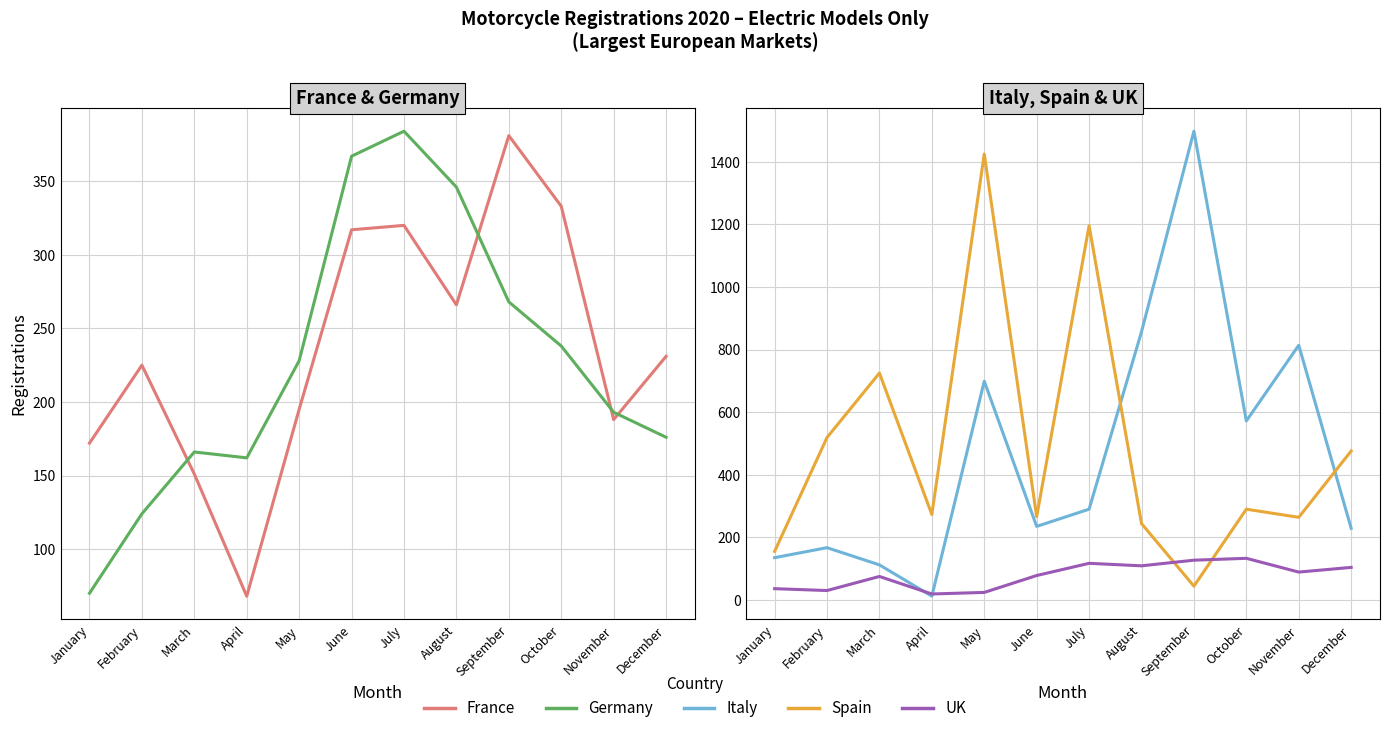

Is the value of France at October greater than the value of Germany at February?

Yes